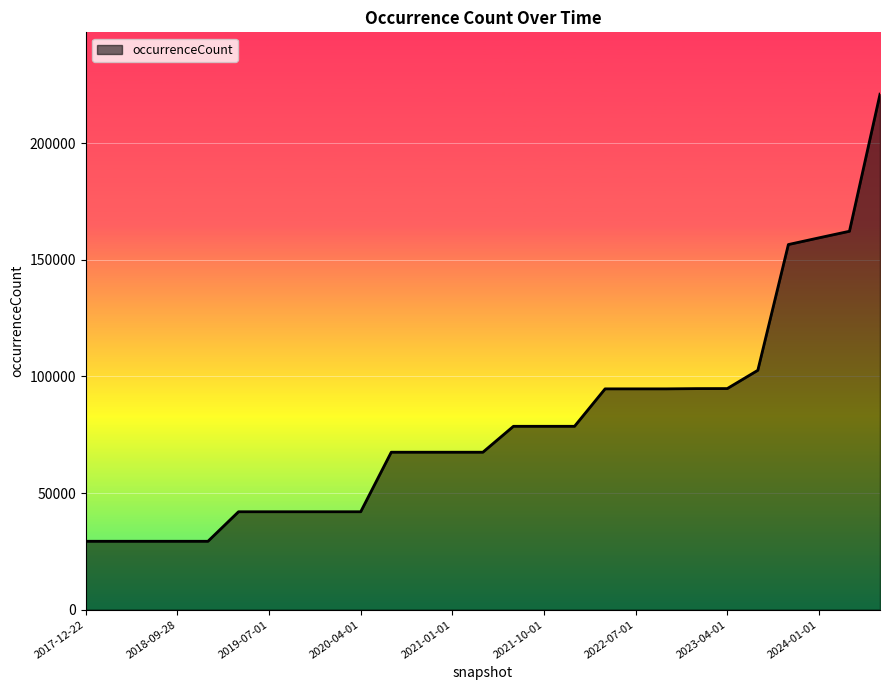

What is the greatest value displayed?

220953